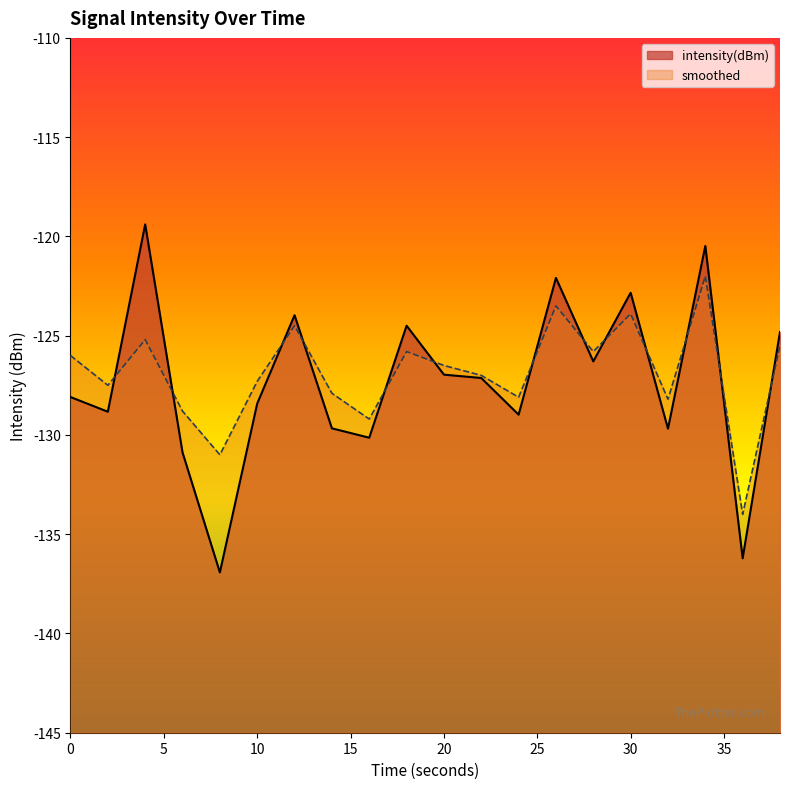

At how many categories does at least one series exceed -128?

14